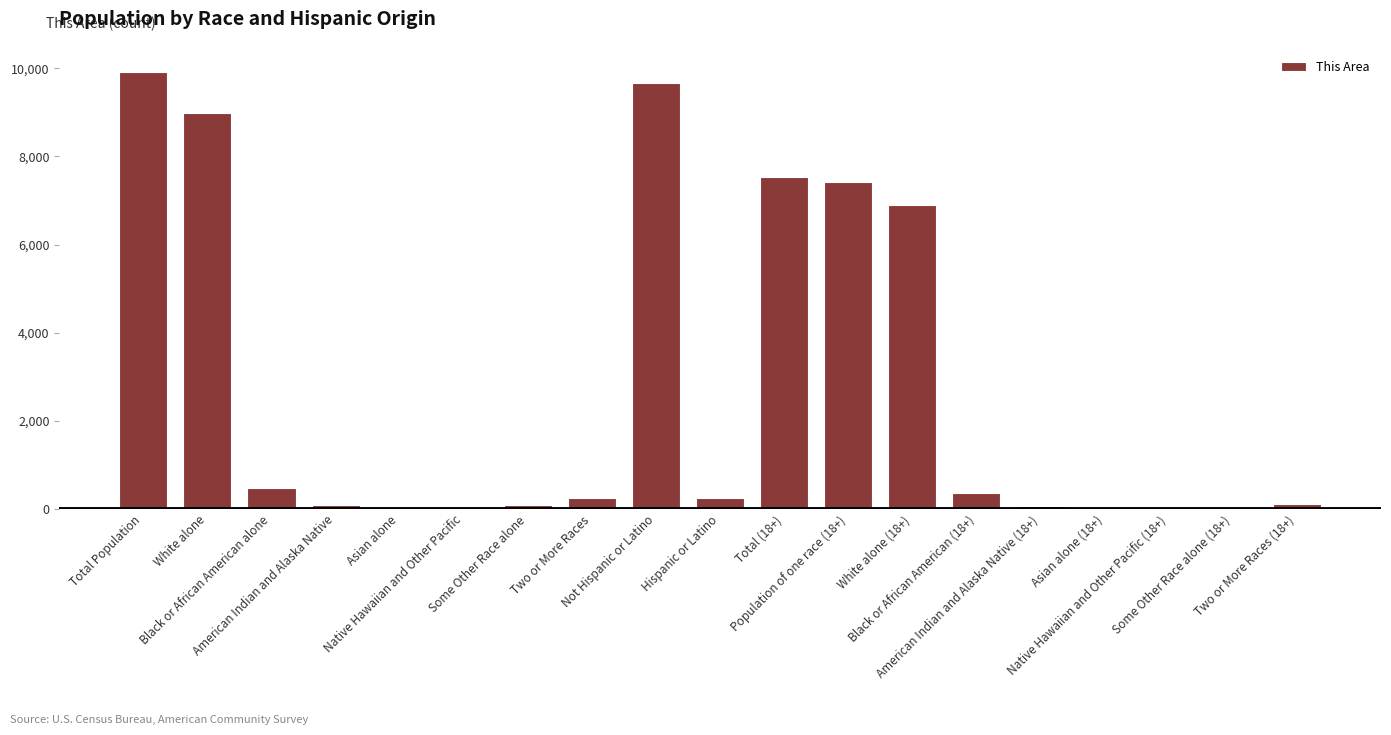

Where is the data nearest to the value 4959?

White alone (18+)